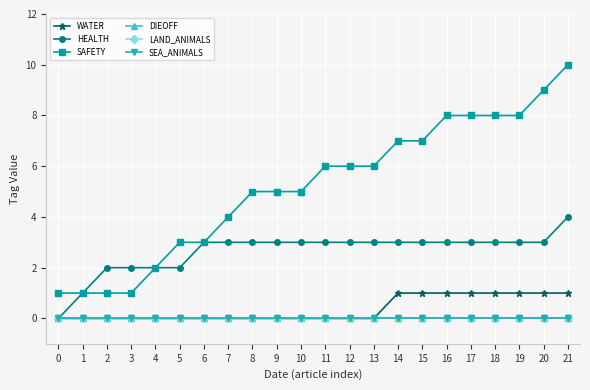

Rank the series by their maximum value, from highest to lowest.

SAFETY, HEALTH, WATER, DIEOFF, LAND_ANIMALS, SEA_ANIMALS